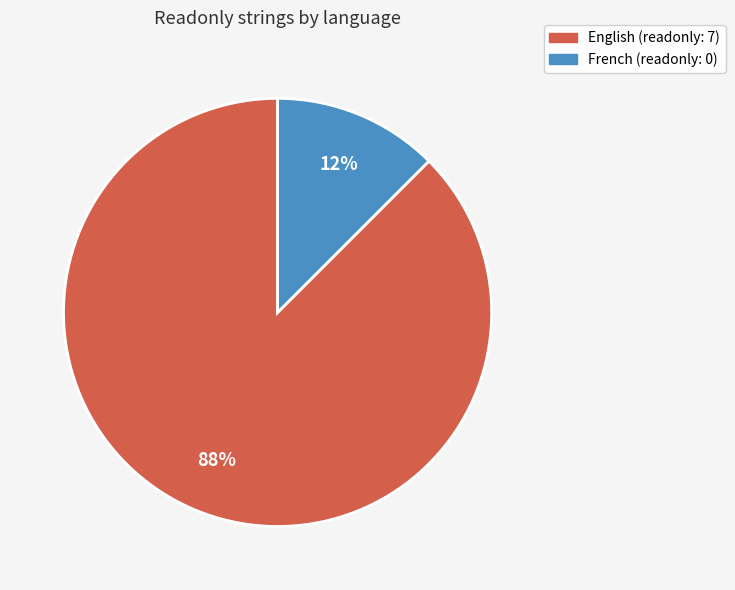

Rank the categories by value from highest to lowest.

English, French